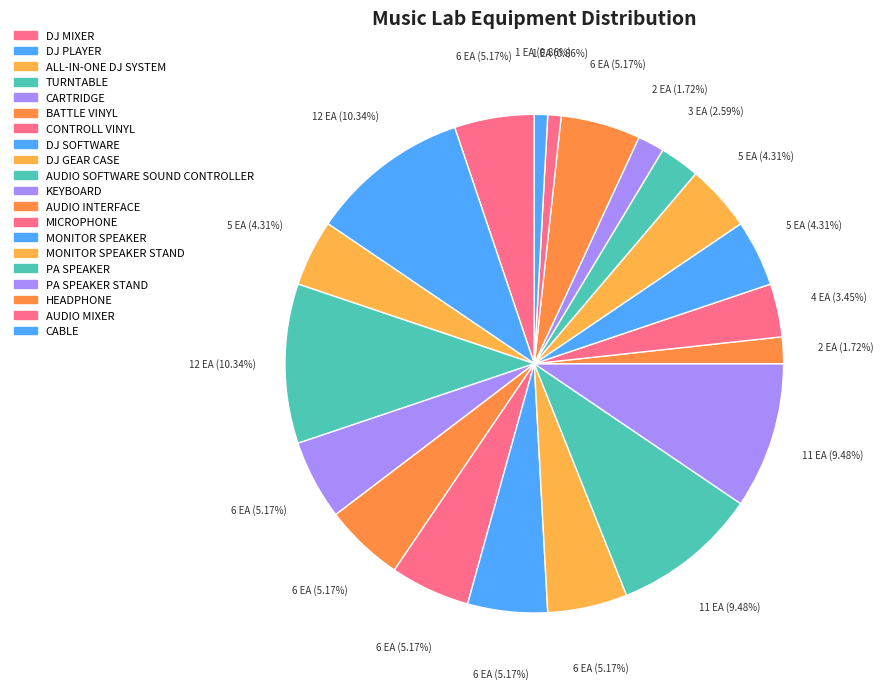

True or false: MONITOR SPEAKER accounts for 12% of the total.

False